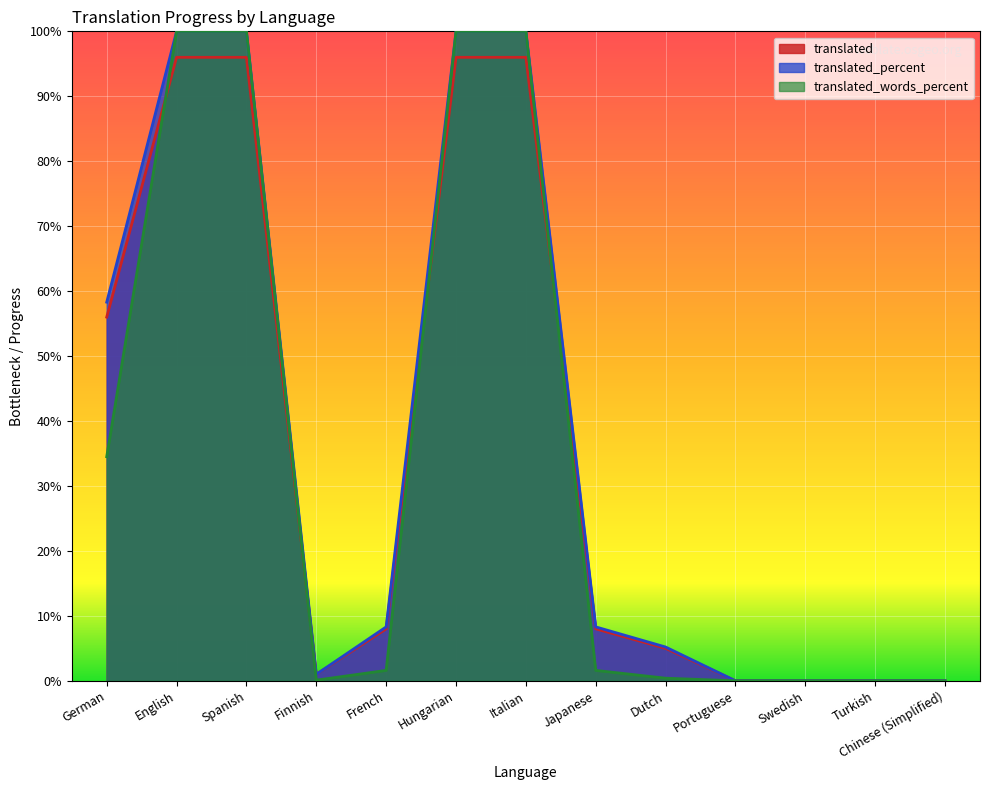

Is it true that translated_percent equals 58.4 at English?

False